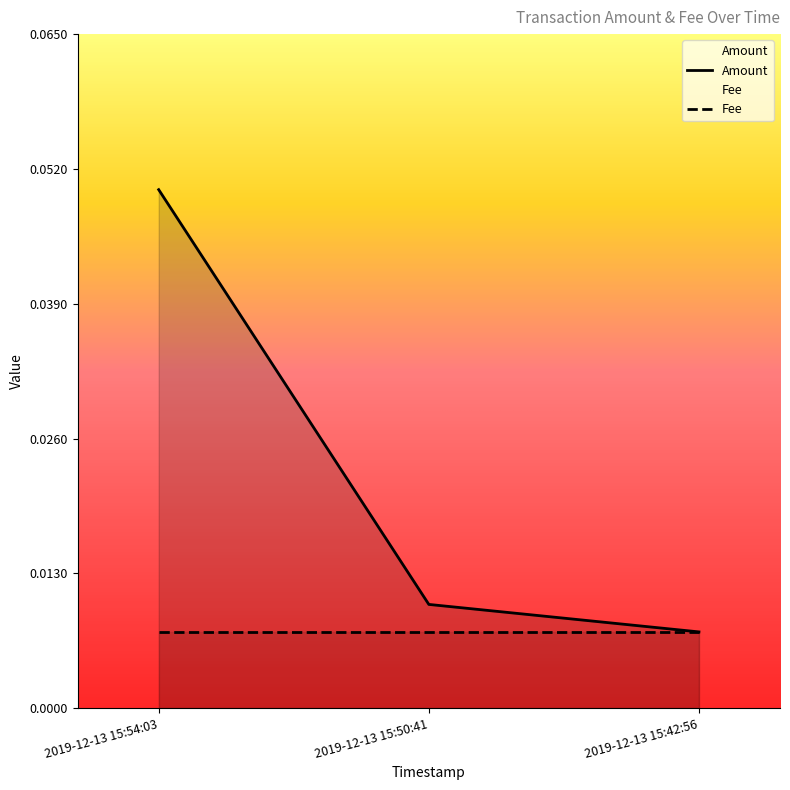

What position from the right is 2019-12-13 15:42:56?

1